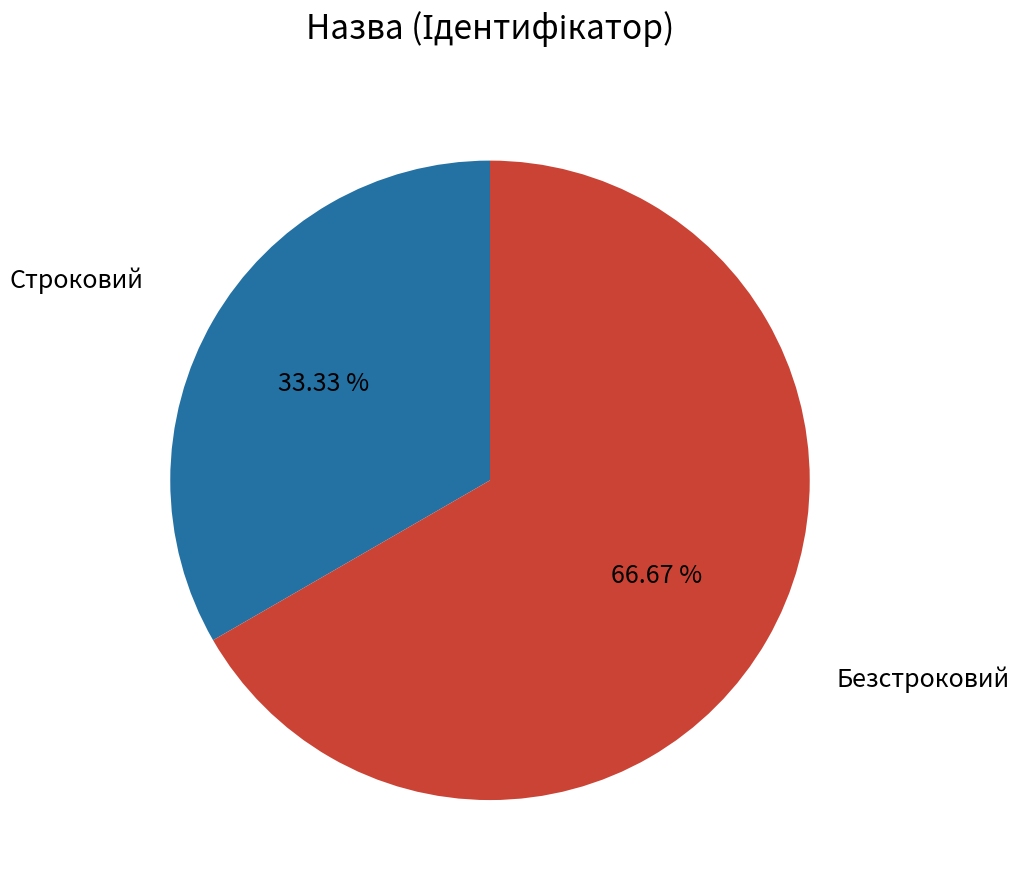

Is there any slice that represents more than half of the pie?

Yes